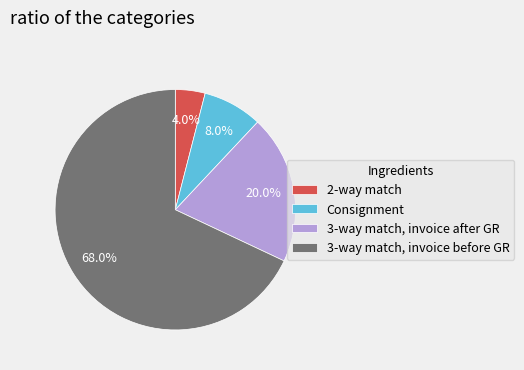

Which slice is the smallest?

2-way match